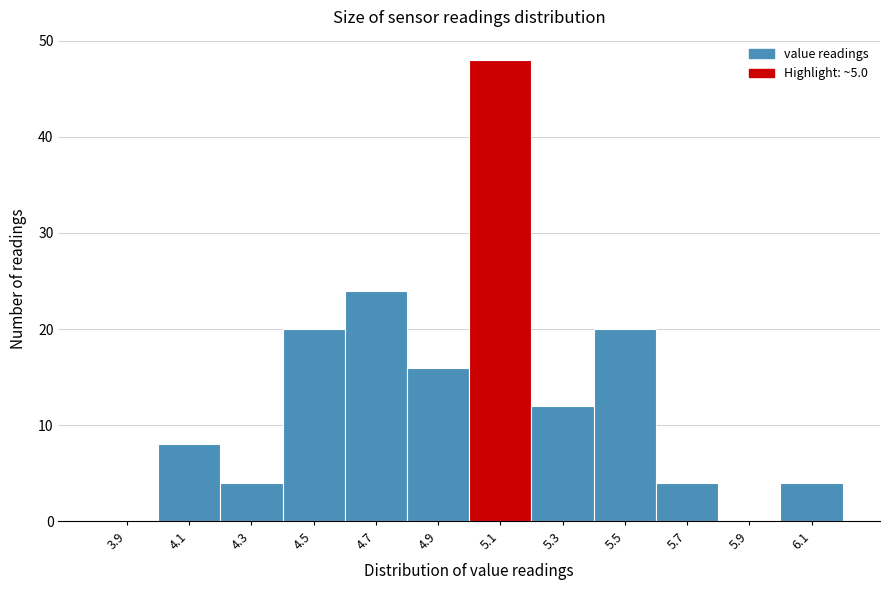

Reading left to right, list every bar in this chart as the range it spans on the x-axis followed by its height. The values are not printed on the chart, so give them approximately, as read against the axis.

3.8 to 4.0: 0
4.0 to 4.2: 8
4.2 to 4.4: 4
4.4 to 4.6: 20
4.6 to 4.8: 24
4.8 to 5.0: 16
5.0 to 5.2: 48
5.2 to 5.4: 12
5.4 to 5.6: 20
5.6 to 5.8: 4
5.8 to 6.0: 0
6.0 to 6.2: 4